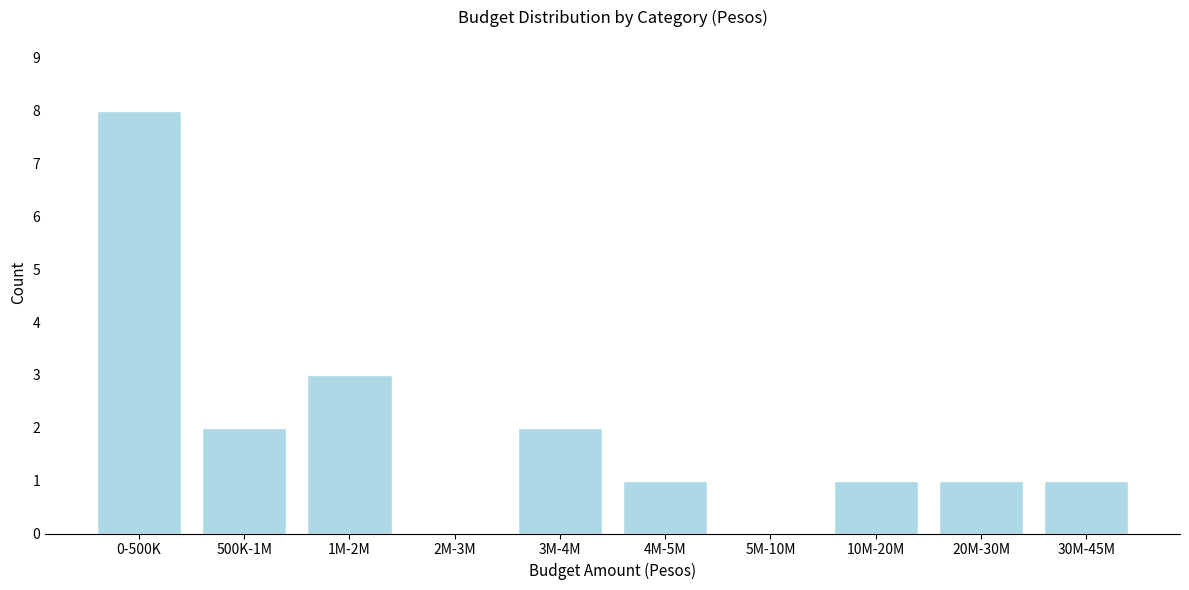

Reading right to left, extract all data points from this chart.

30M-45M=1	20M-30M=1	10M-20M=1	5M-10M=0	4M-5M=1	3M-4M=2	2M-3M=0	1M-2M=3	500K-1M=2	0-500K=8